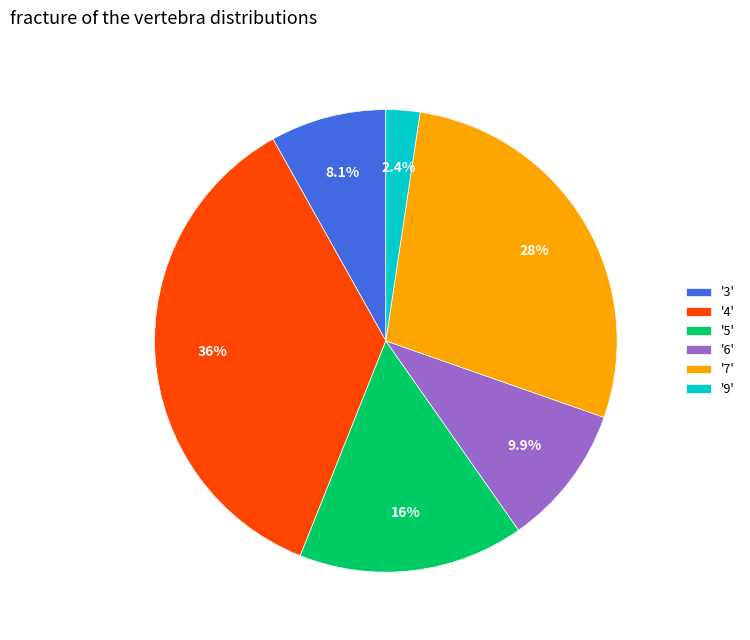

Which has a higher value, '3' or '5'?

'5'